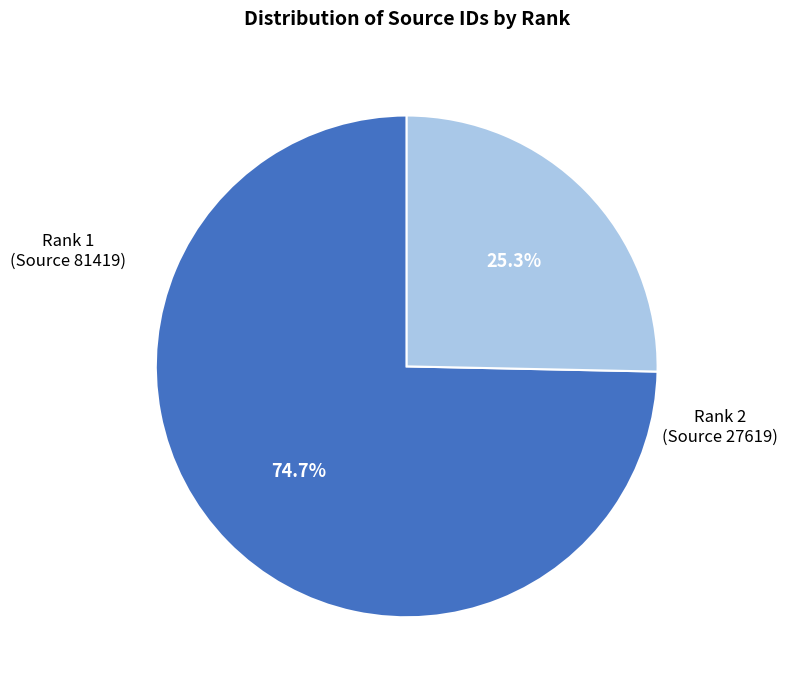

Is there a majority slice in this chart?

Yes